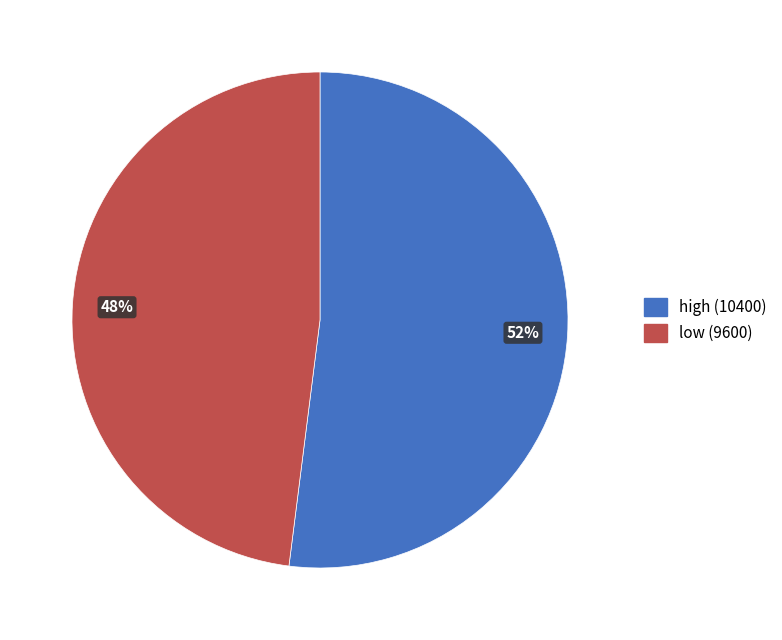

What percentage is the low slice, to the nearest percent?

48%